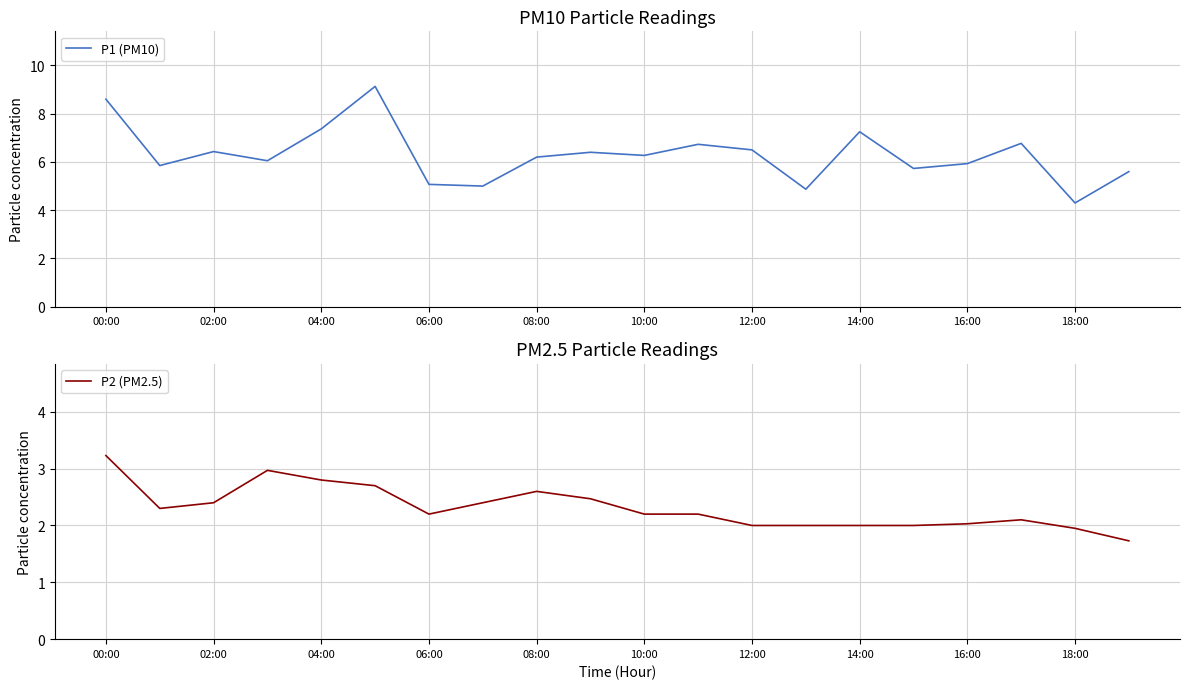

Which category has the highest value in the P2 (PM2.5) series?

00:00